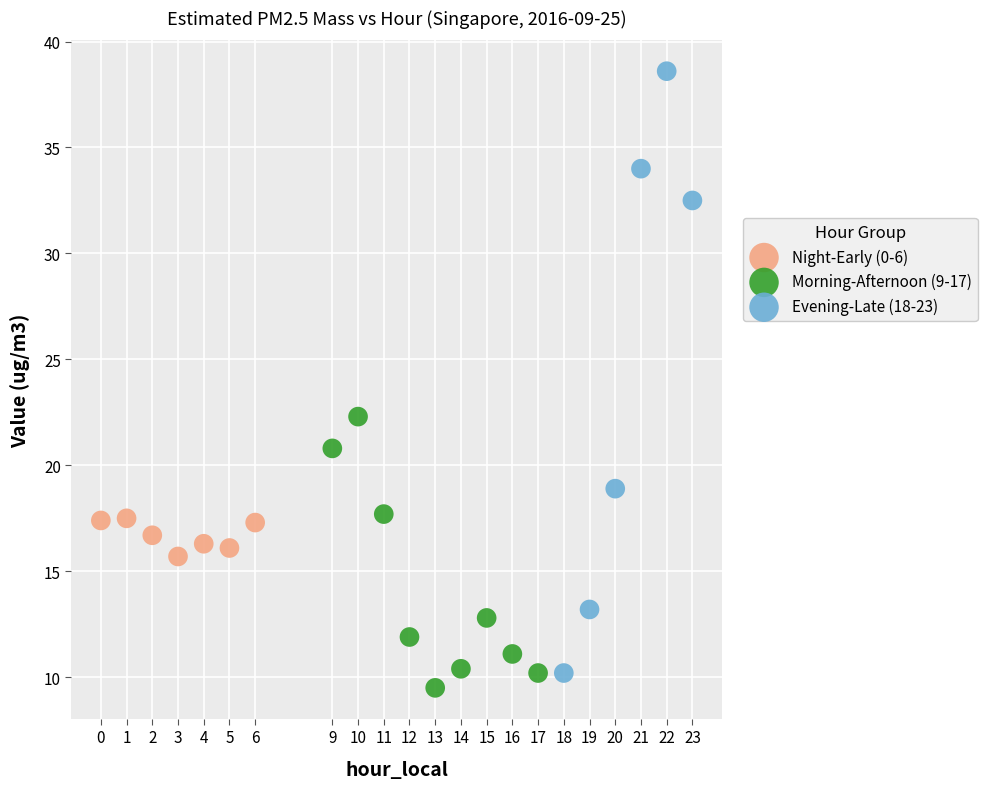

Which series reaches the maximum Y coordinate?

Evening-Late (18-23)